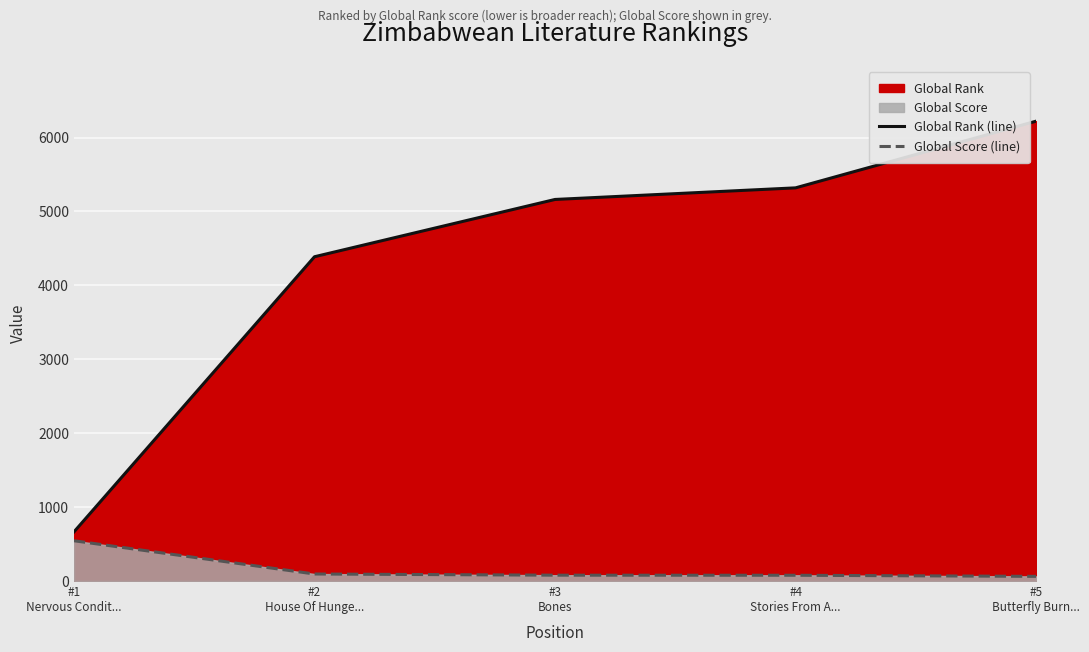

Reading right to left, extract all data points from this chart.

Global Rank (line): #5
Butterfly Burn...=6221	#4
Stories From A...=5319	#3
Bones=5162	#2
House Of Hunge...=4387	#1
Nervous Condit...=665
Global Score (line): #5
Butterfly Burn...=63	#4
Stories From A...=78	#3
Bones=79	#2
House Of Hunge...=95	#1
Nervous Condit...=545